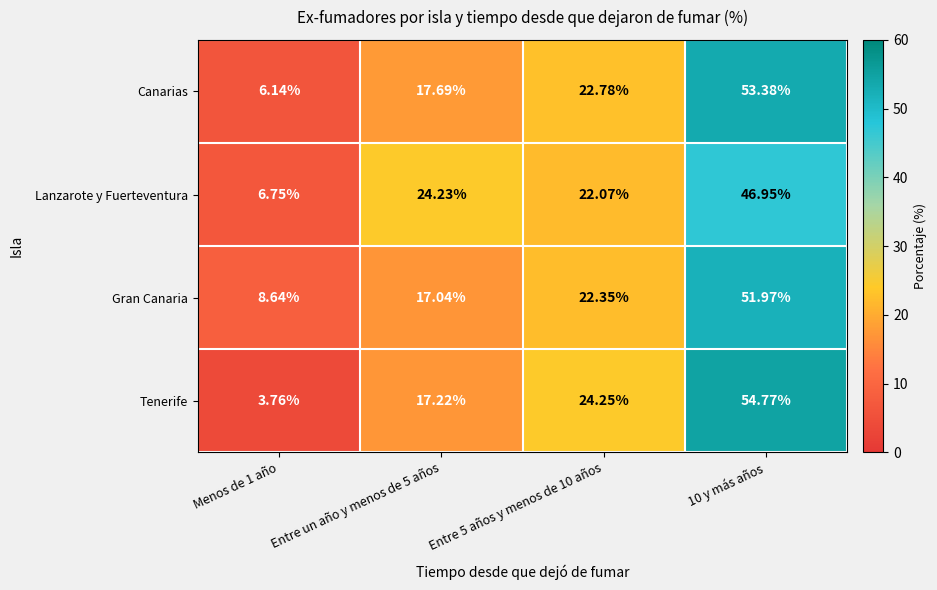

Which series has the widest spread of values?

Tenerife